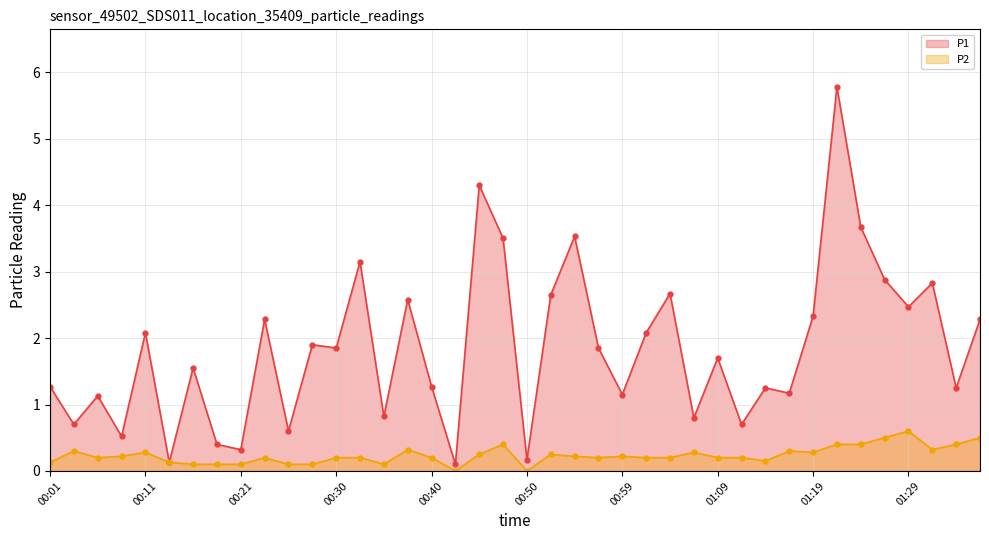

Which category has the lowest value in the P1 series?

00:42